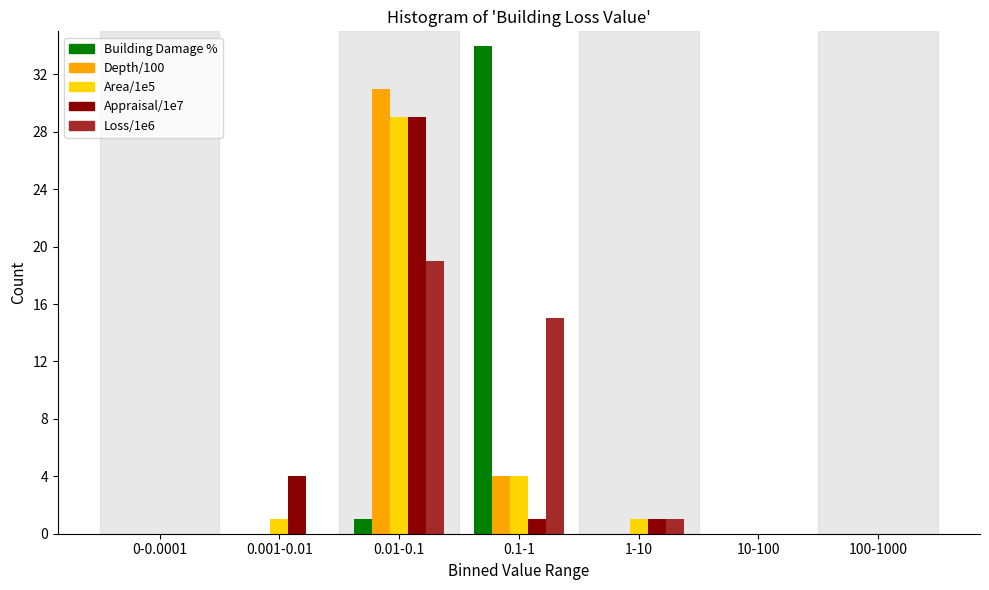

Which category has the highest value in the Area/1e5 series?

0.01-0.1